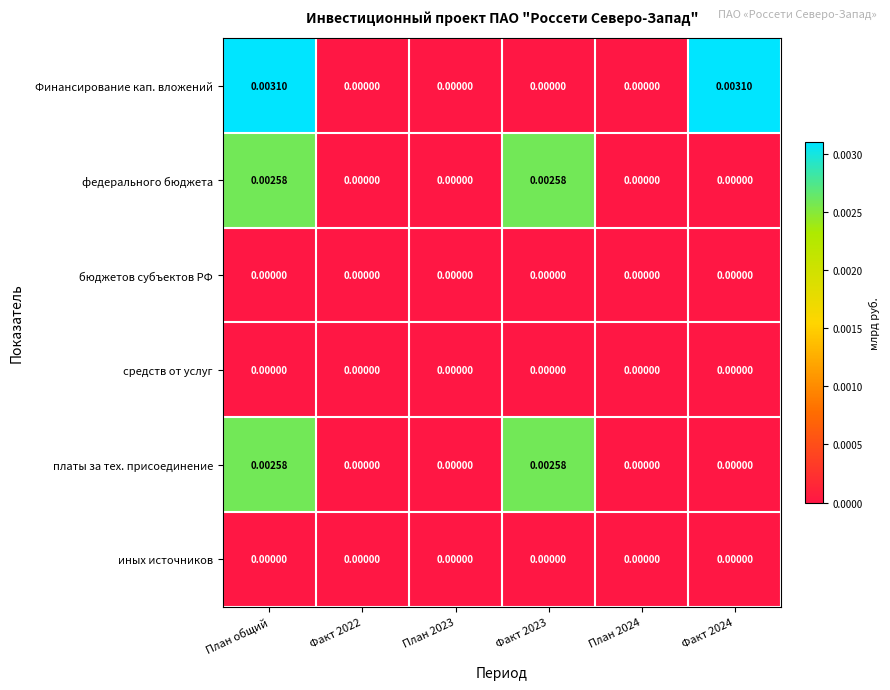

Between План общий and Факт 2023, which series saw the biggest shift?

Финансирование кап. вложений